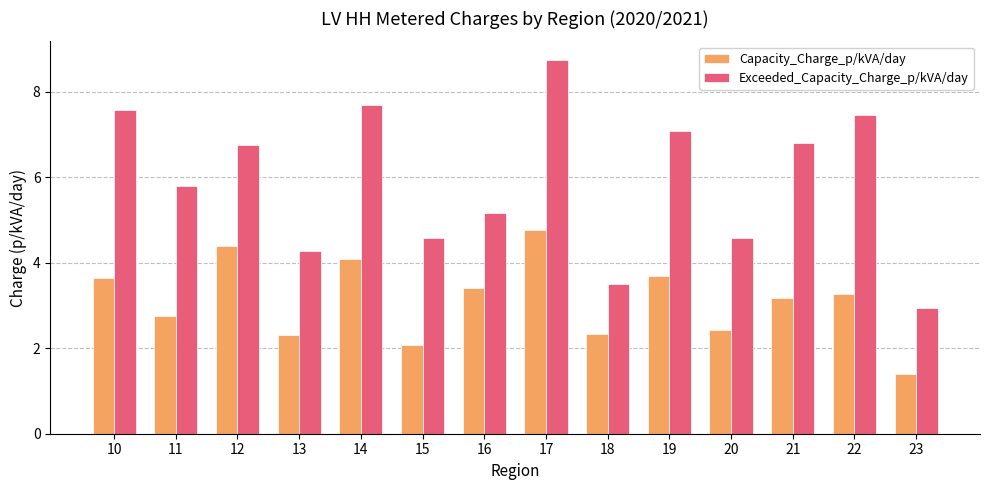

The Exceeded_Capacity_Charge_p/kVA/day series shows 4.6 at 20. True or false?

True